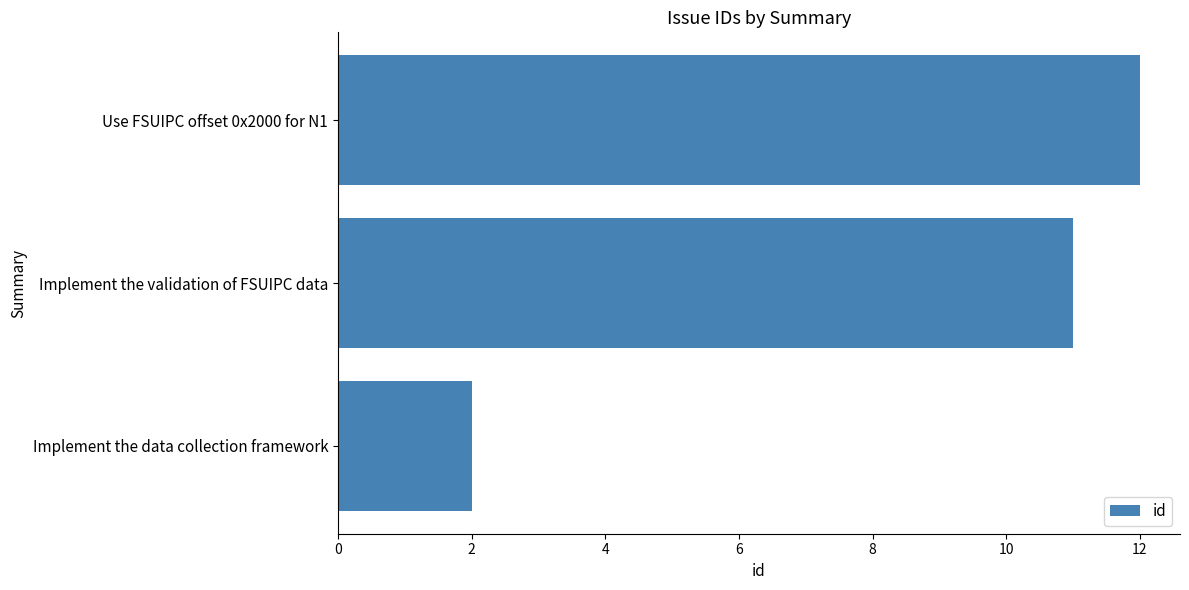

Where is the data nearest to the value 7?

Implement the validation of FSUIPC data